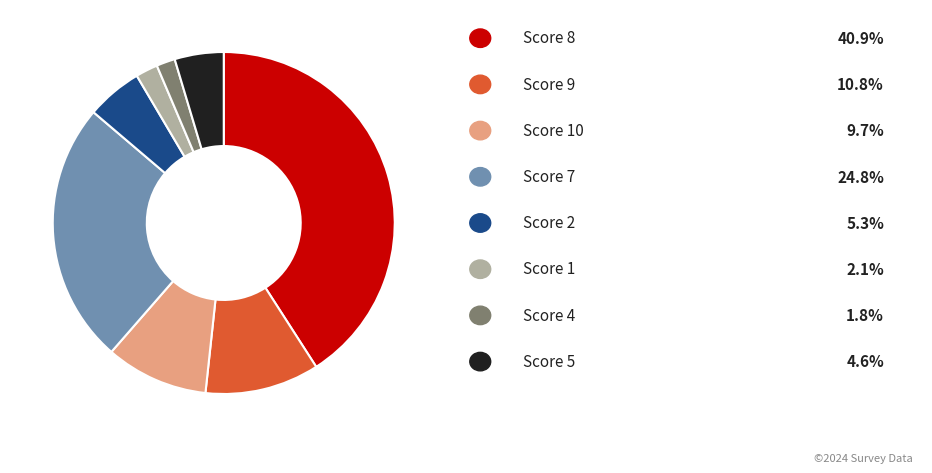

Is there a majority slice in this chart?

No